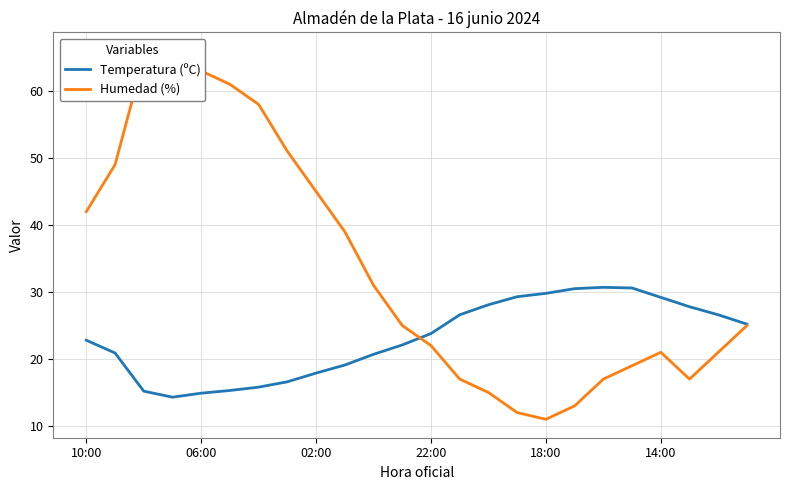

After their last crossing, which series has the higher values: Humedad (%) or Temperatura (ºC)?

Temperatura (ºC)